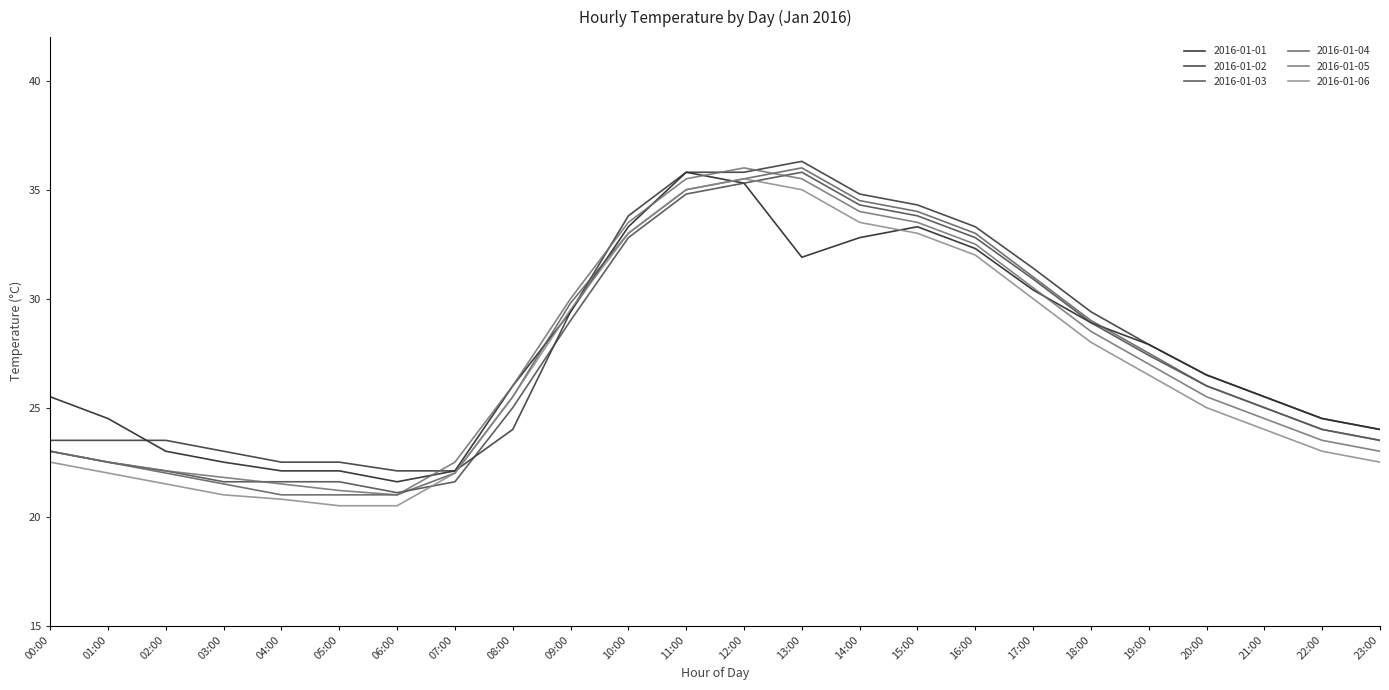

Reading left to right, list all the values displayed in this chart.

2016-01-01: 25.5	24.5	23.0	22.5	22.1	22.1	21.6	22.1	26.0	29.4	33.3	35.8	35.3	31.9	32.8	33.3	32.3	30.4	28.9	27.9	26.5	25.5	24.5	24.0
2016-01-02: 23.5	23.5	23.5	23.0	22.5	22.5	22.1	22.1	24.0	29.4	33.8	35.8	35.8	36.3	34.8	34.3	33.3	31.4	29.4	27.9	26.5	25.5	24.5	24.0
2016-01-03: 23.0	22.5	22.1	21.6	21.6	21.6	21.1	21.6	25.0	29.0	32.8	34.8	35.3	35.8	34.3	33.8	32.8	30.9	28.9	27.4	26.0	25.0	24.0	23.5
2016-01-04: 23.0	22.5	22.0	21.5	21.0	21.0	21.0	22.0	25.5	29.8	33.0	35.0	35.5	36.0	34.5	34.0	33.0	31.0	29.0	27.5	26.0	25.0	24.0	23.5
2016-01-05: 23.0	22.5	22.1	21.8	21.5	21.2	21.0	22.5	26.0	30.0	33.5	35.5	36.0	35.5	34.0	33.5	32.5	30.5	28.5	27.0	25.5	24.5	23.5	23.0
2016-01-06: 22.5	22.0	21.5	21.0	20.8	20.5	20.5	22.0	25.5	29.5	33.0	35.0	35.5	35.0	33.5	33.0	32.0	30.0	28.0	26.5	25.0	24.0	23.0	22.5